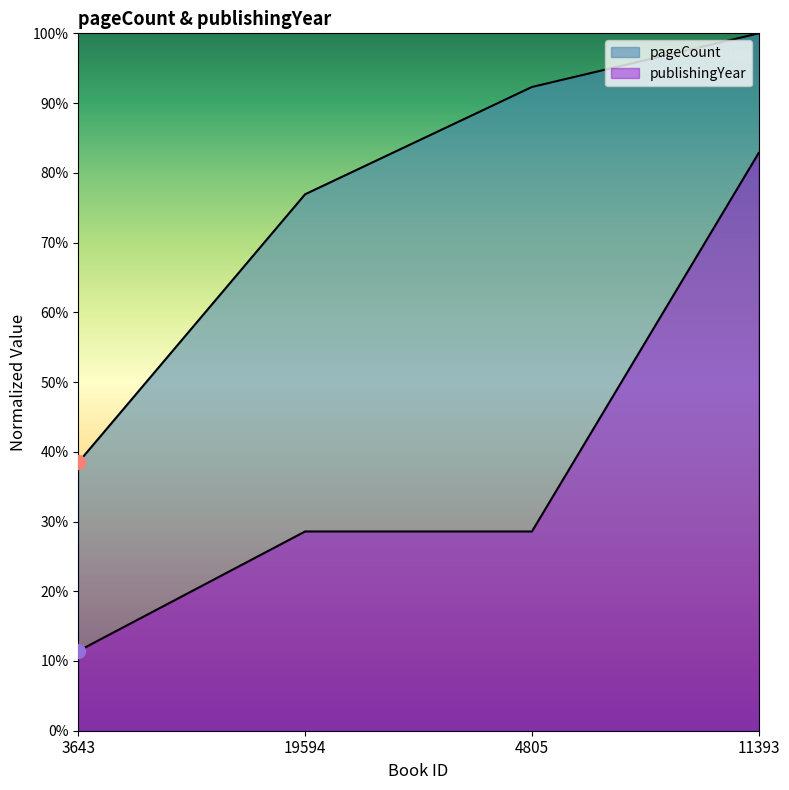

Rank the categories by publishingYear value from lowest to highest.

3643, 19594, 4805, 11393